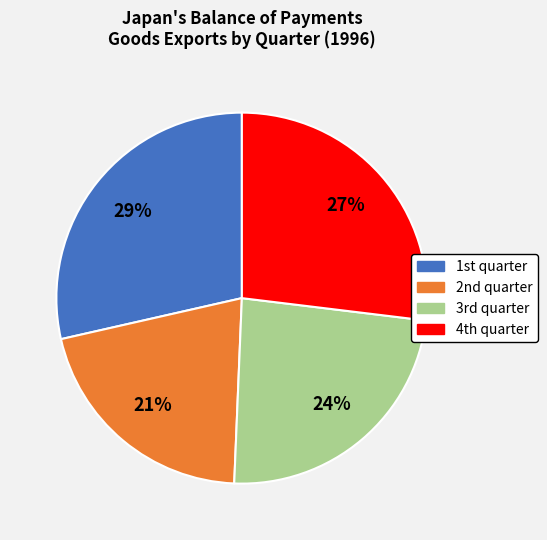

Which category has the biggest portion of the pie?

1st quarter